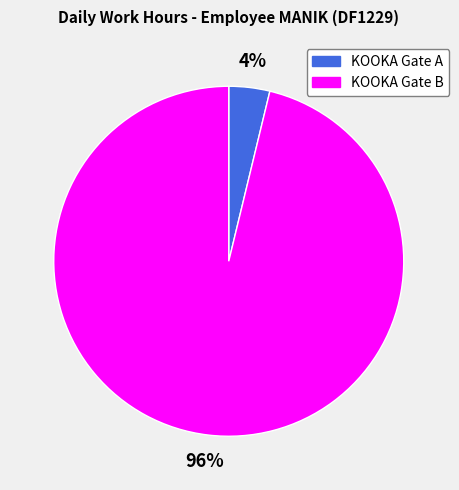

To the nearest percent, what is the average slice percentage?

50%